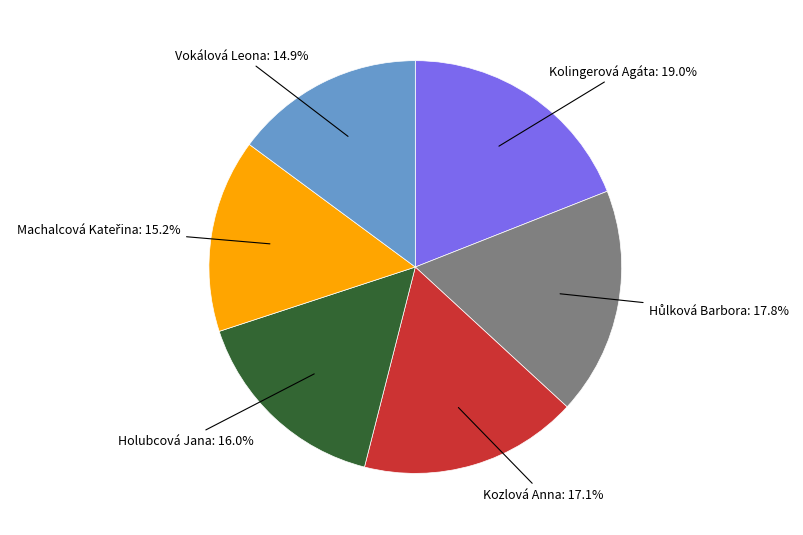

To the nearest percent, what is the difference between the largest and smallest slice percentages?

4%